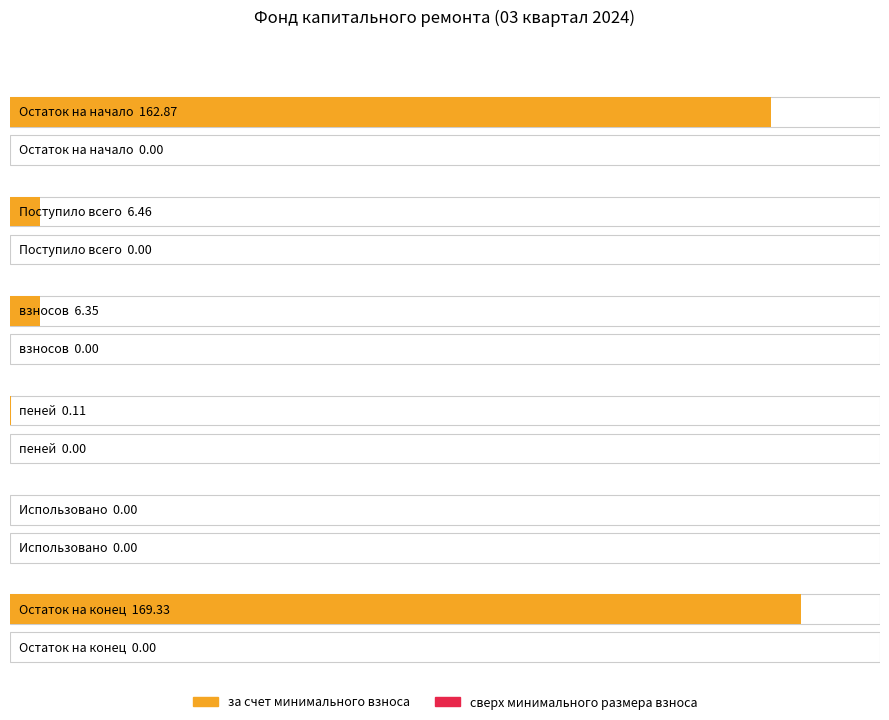

Which category has the lowest value across all series?

Использовано